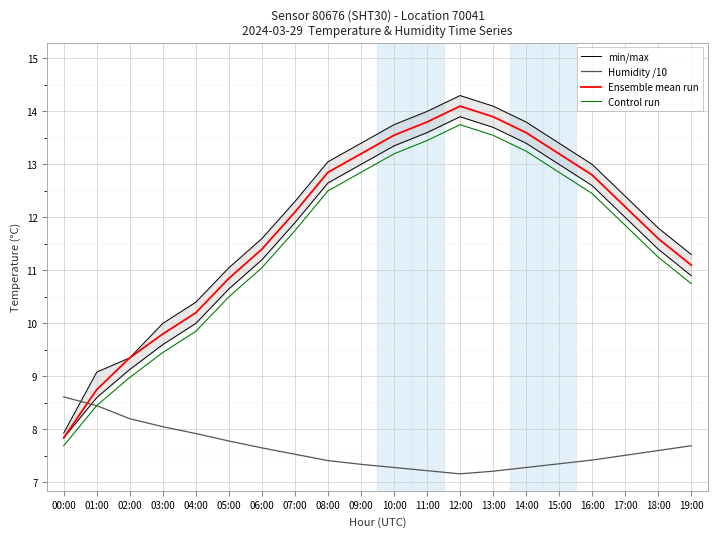

At which label is min/max closest to 10?

04:00